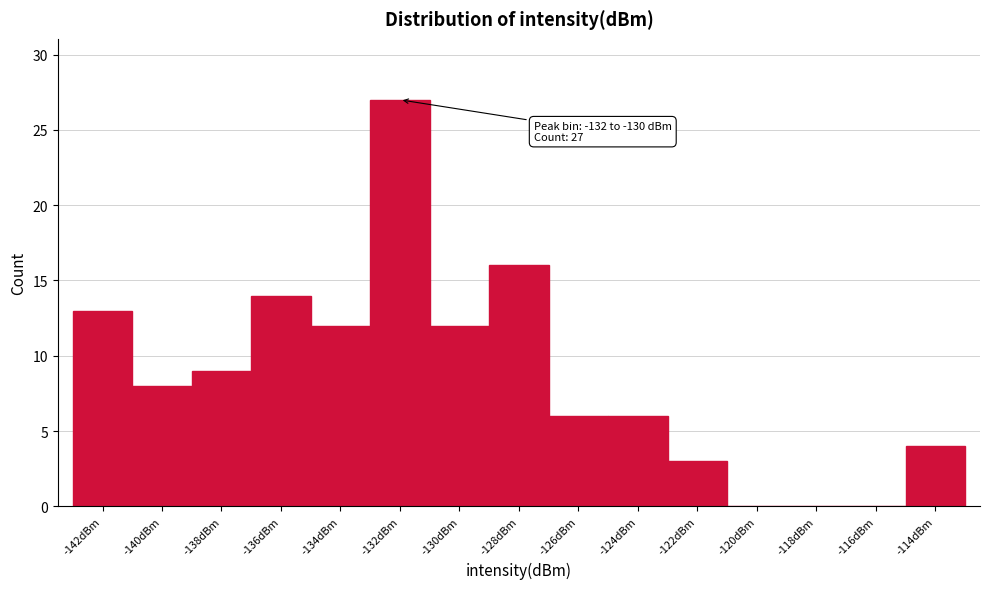

Reading left to right, extract all data points from this chart.

-142dBm=13	-140dBm=8	-138dBm=9	-136dBm=14	-134dBm=12	-132dBm=27	-130dBm=12	-128dBm=16	-126dBm=6	-124dBm=6	-122dBm=3	-120dBm=0	-118dBm=0	-116dBm=0	-114dBm=4